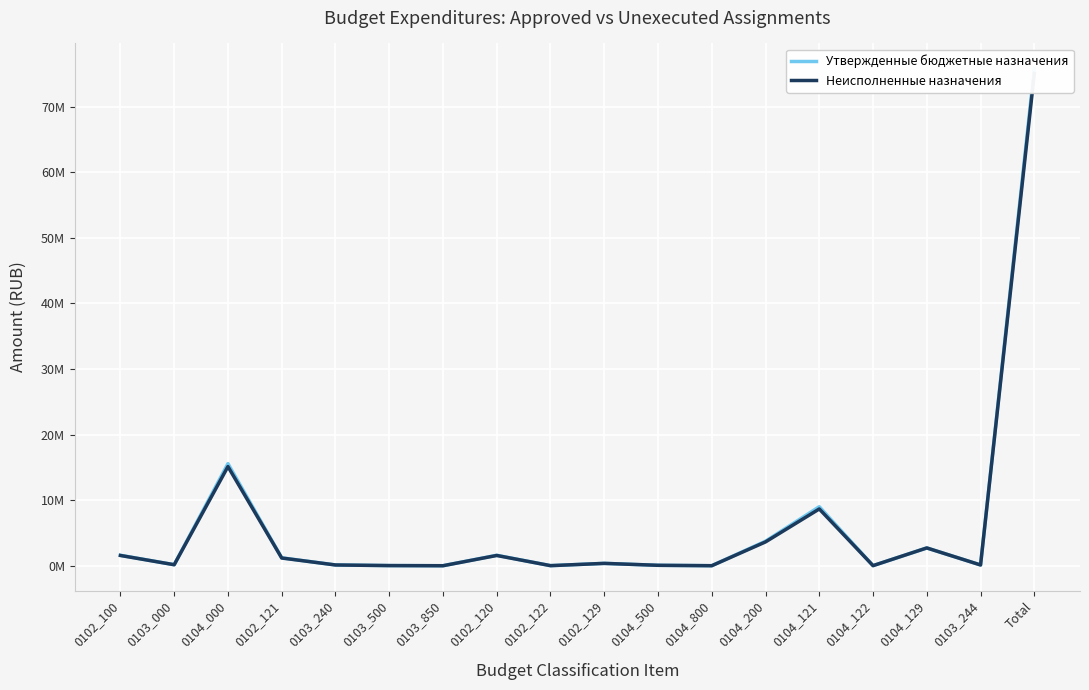

In Неисполненные назначения, how many points are lower than both neighbors (excluding endpoints)?

6